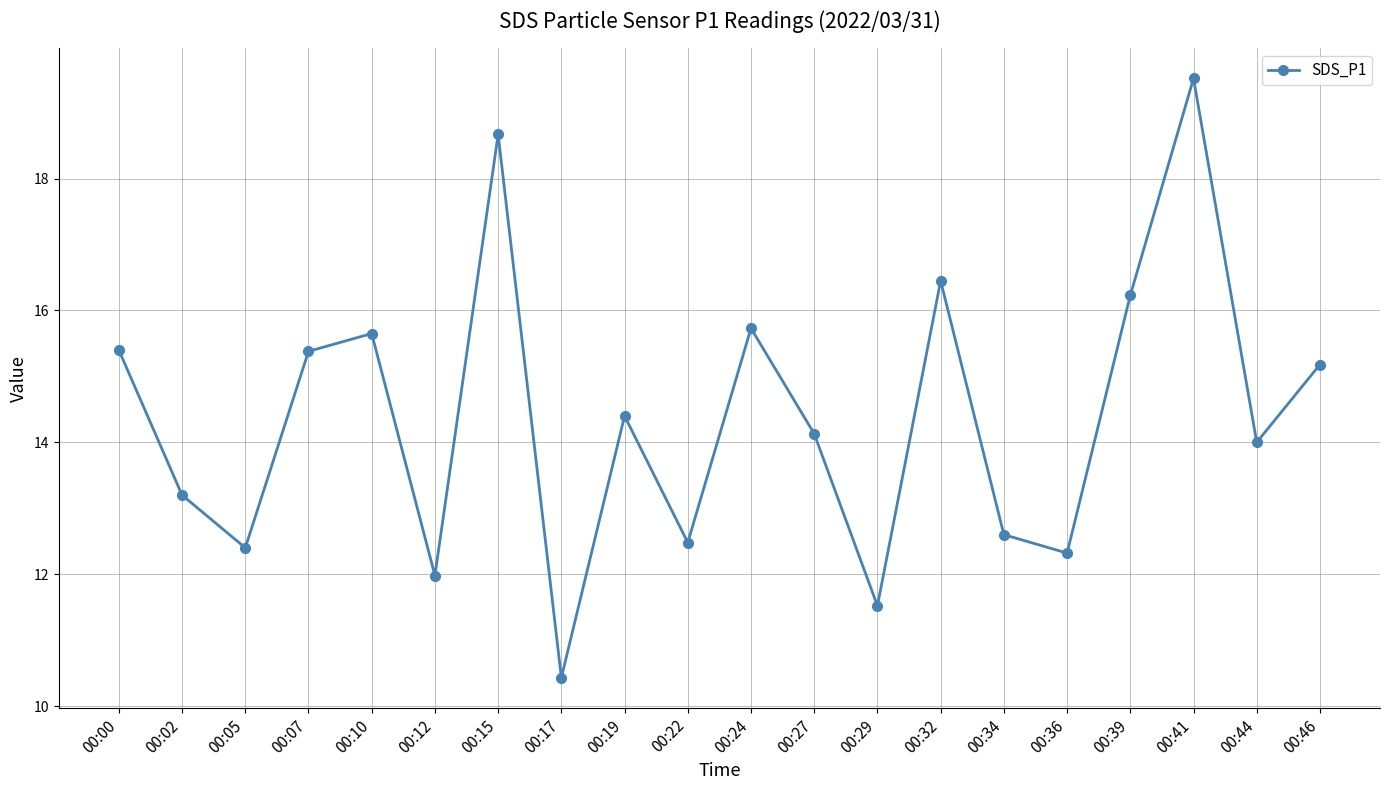

What is the ratio of the value at 00:02 to the value at 00:24?

0.8